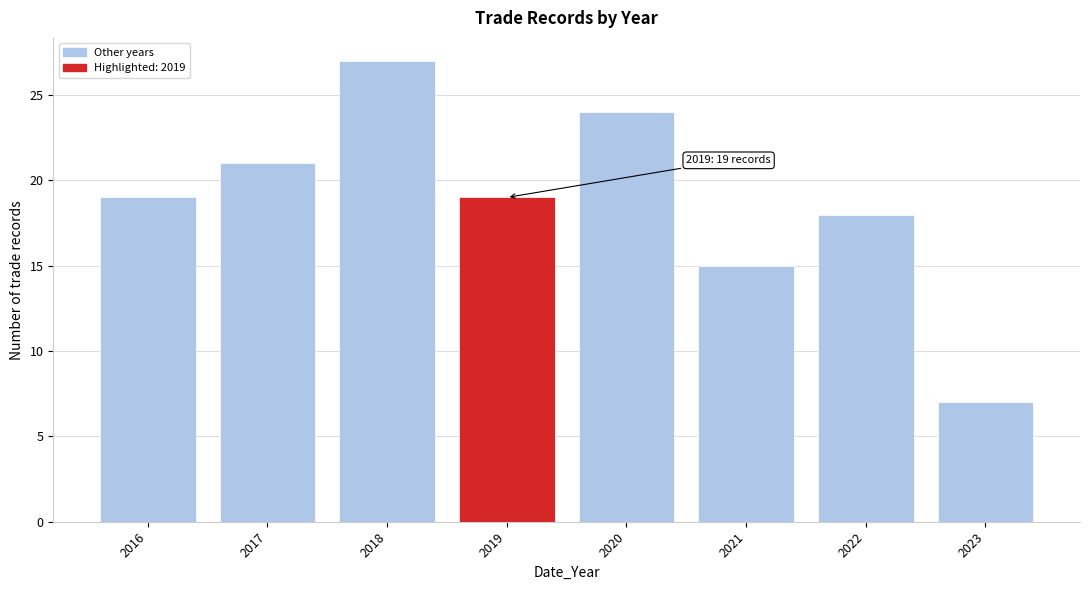

Reading right to left, list all the values displayed in this chart.

2023=7	2022=18	2021=15	2020=24	2019=19	2018=27	2017=21	2016=19